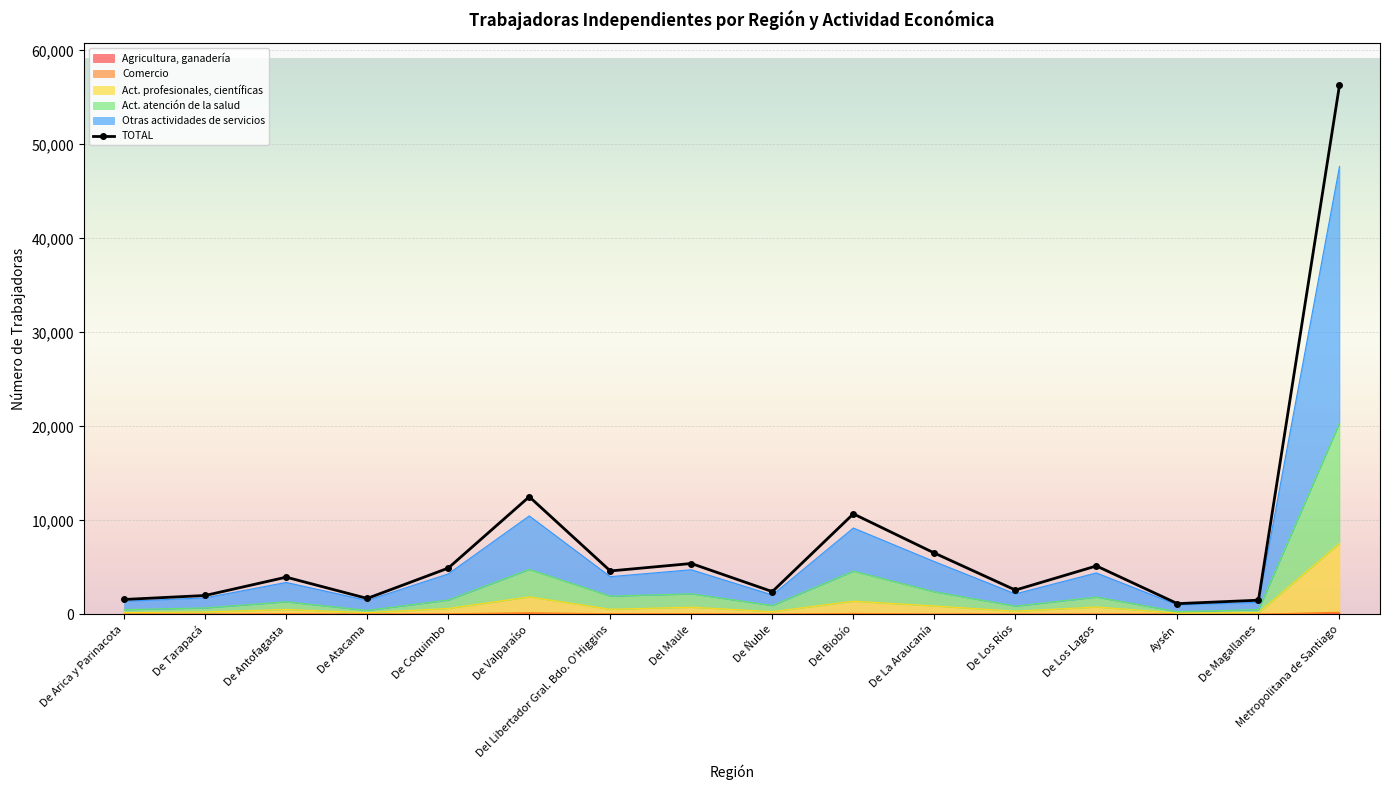

True or false: the data shows 20735 at Metropolitana de Santiago.

False